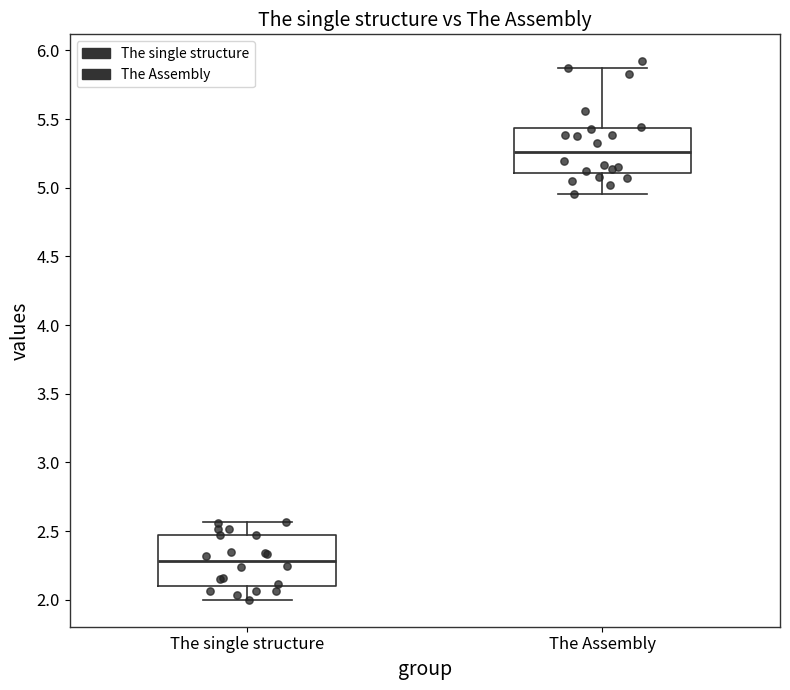

Reading left to right, read every box against the y-axis: the position of its median line, the range the box covers, and the ends of its whiskers. The values are not printed on the chart, so give them approximately, as read against the axis.

The single structure: median 2.30, box 2.10 to 2.45, whiskers 2.00 to 2.55
The Assembly: median 5.25, box 5.10 to 5.45, whiskers 4.95 to 5.85